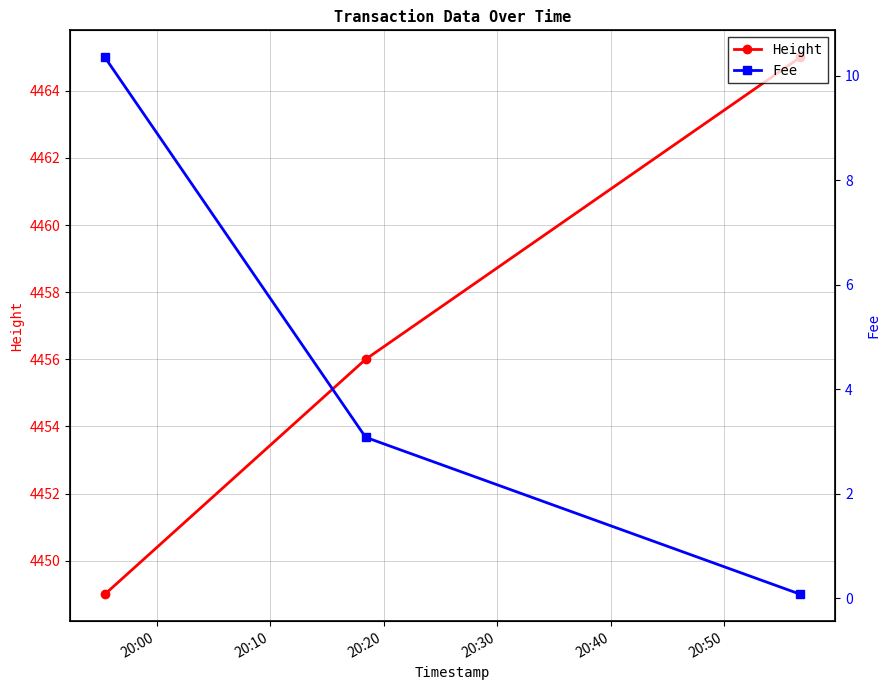

What is the value of the Height point at the 1st from the left?

4449